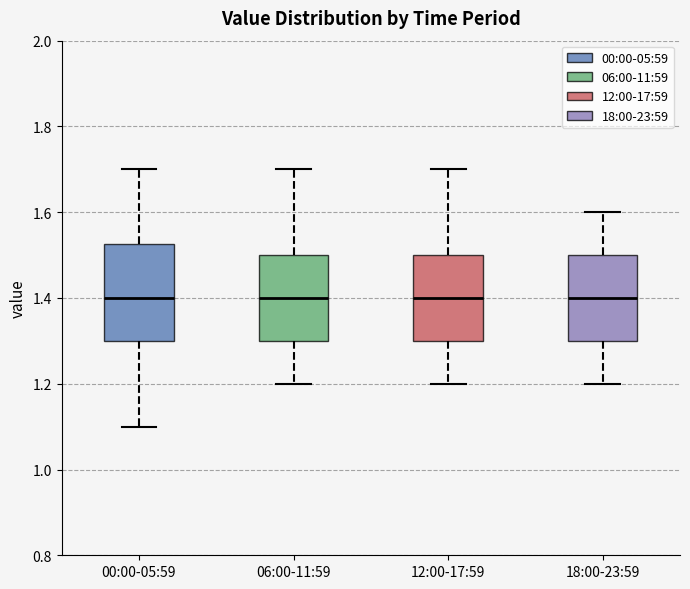

Comparing the boxes themselves (not the whiskers), which one is the tallest?

00:00-05:59